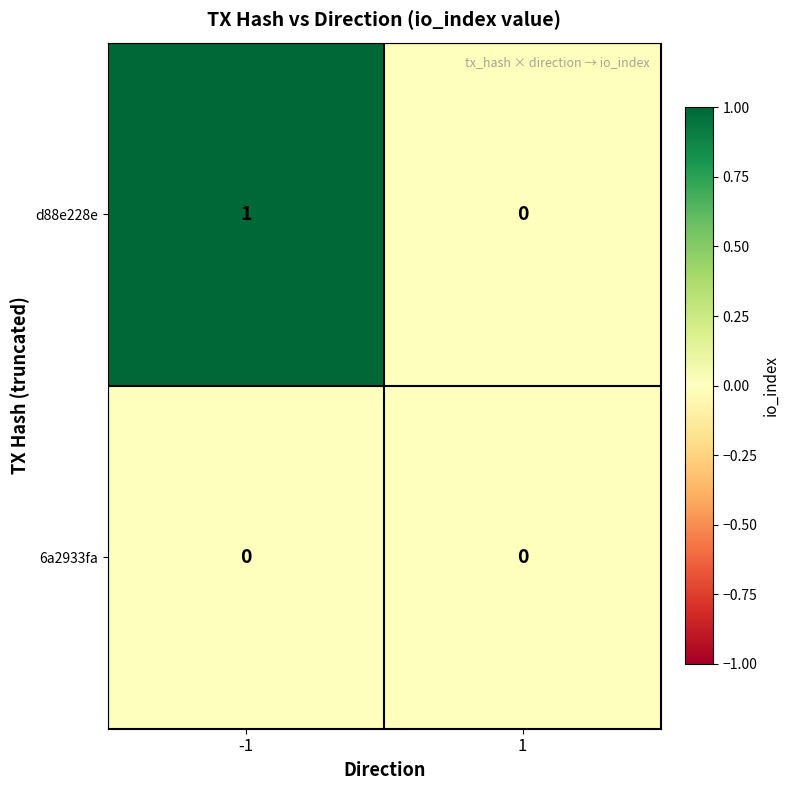

Reading right to left, what are all the values shown in this chart?

d88e228e: 0	1
6a2933fa: 0	0